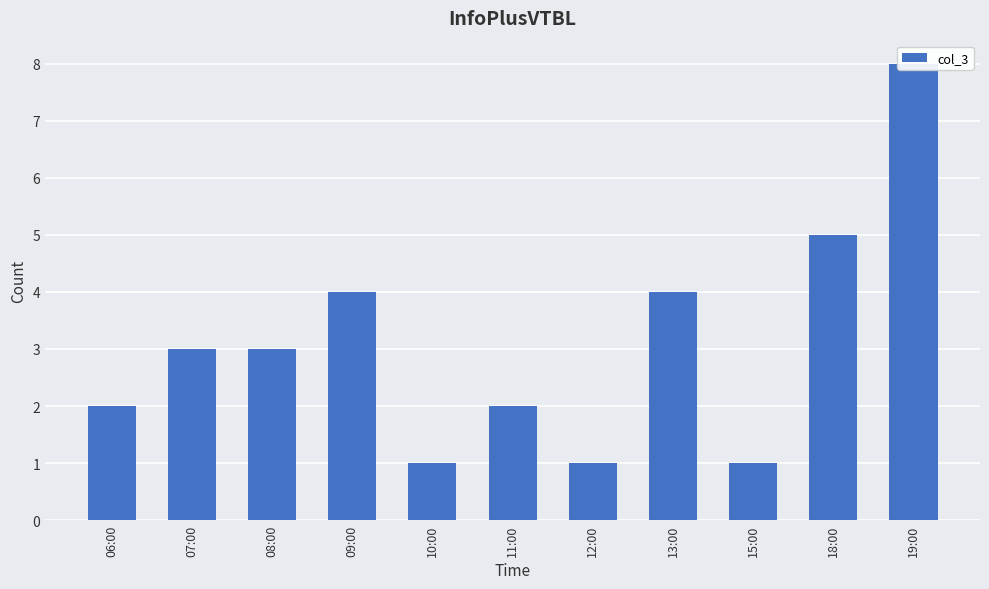

Read the value at 07:00.

3